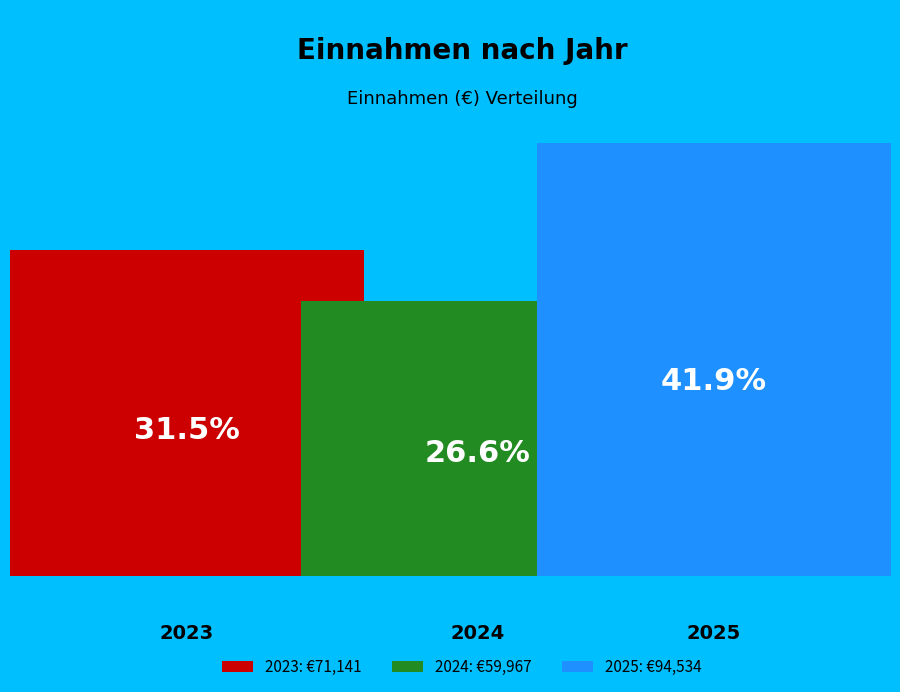

Between 2025 and 2024, which is larger?

2025